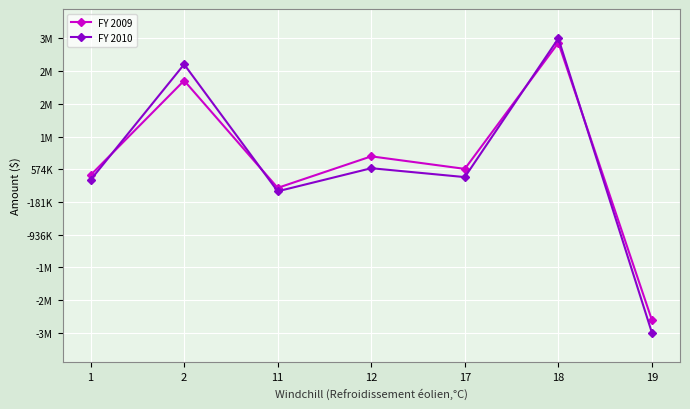

What are all the series names shown in the legend?

FY 2009, FY 2010